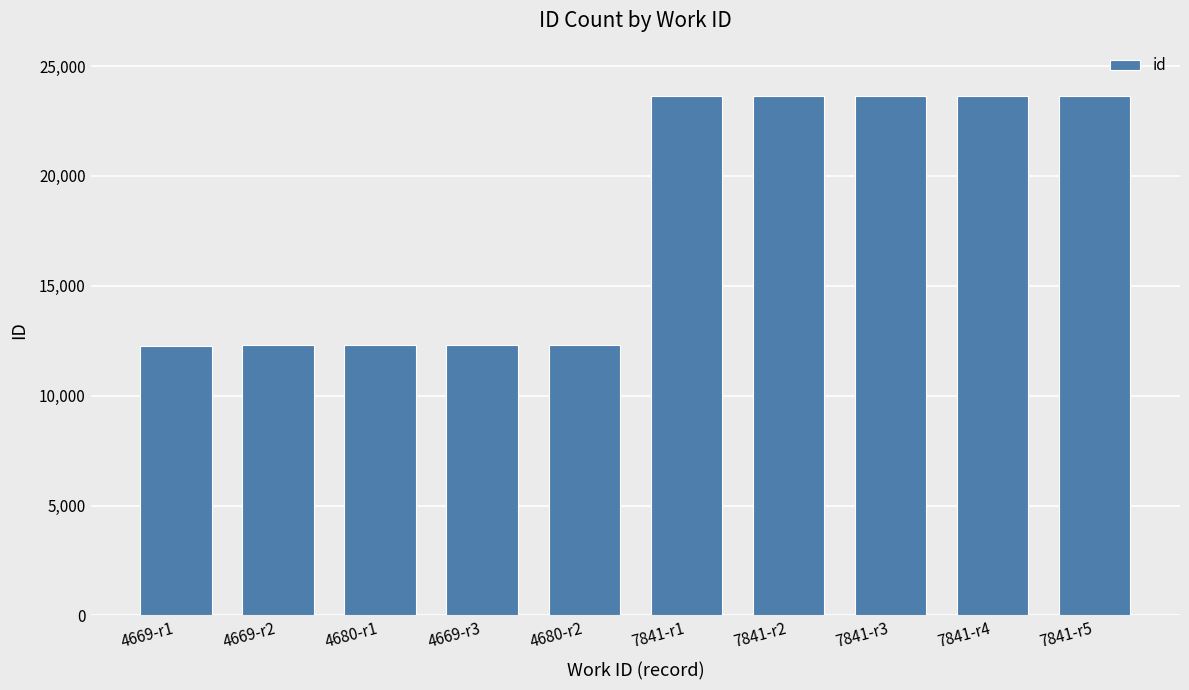

What is the minimum value shown in the chart?

12280